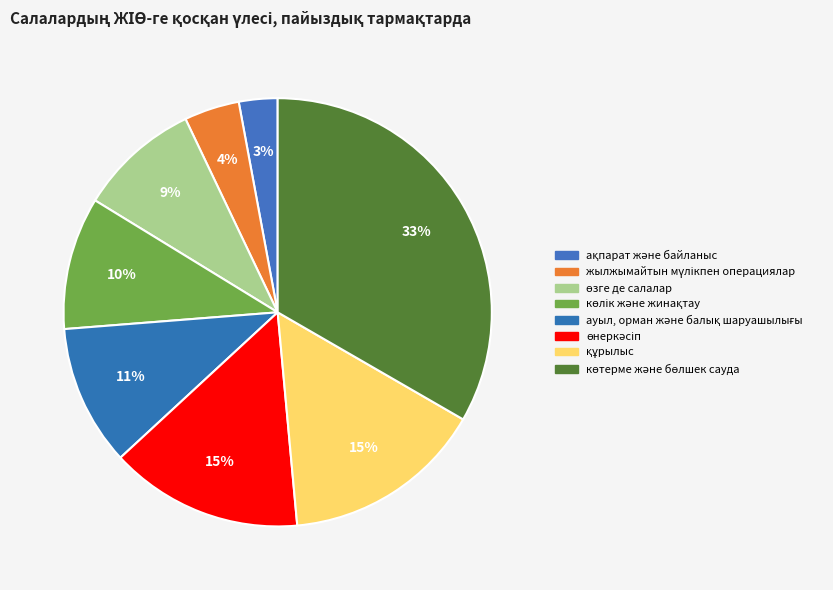

To the nearest percent, what is the combined percentage of көтерме және бөлшек сауда and ақпарат және байланыс?

36%